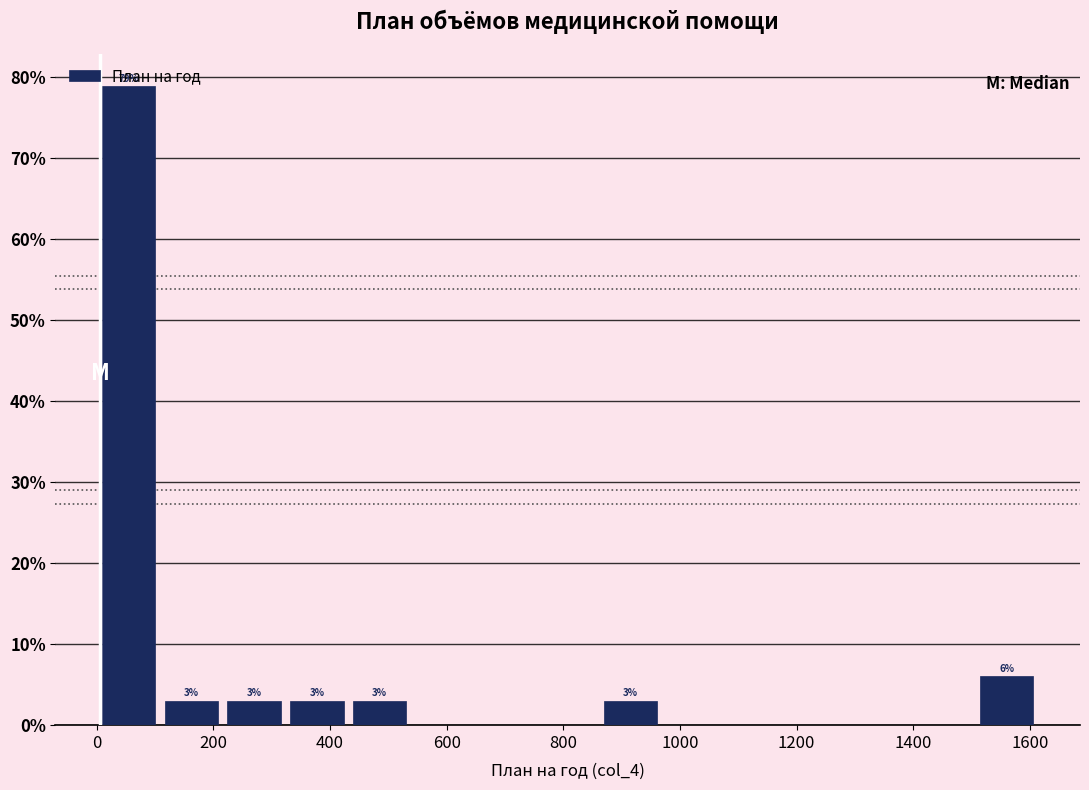

Over which range of the x-axis is the bar tallest?

0 to 100